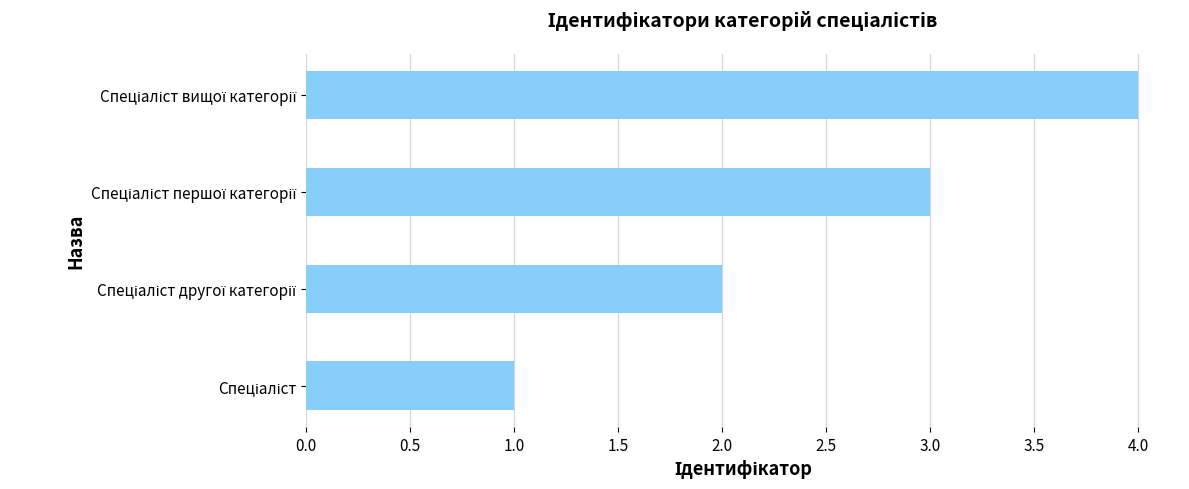

What is the difference between the maximum and minimum values?

3